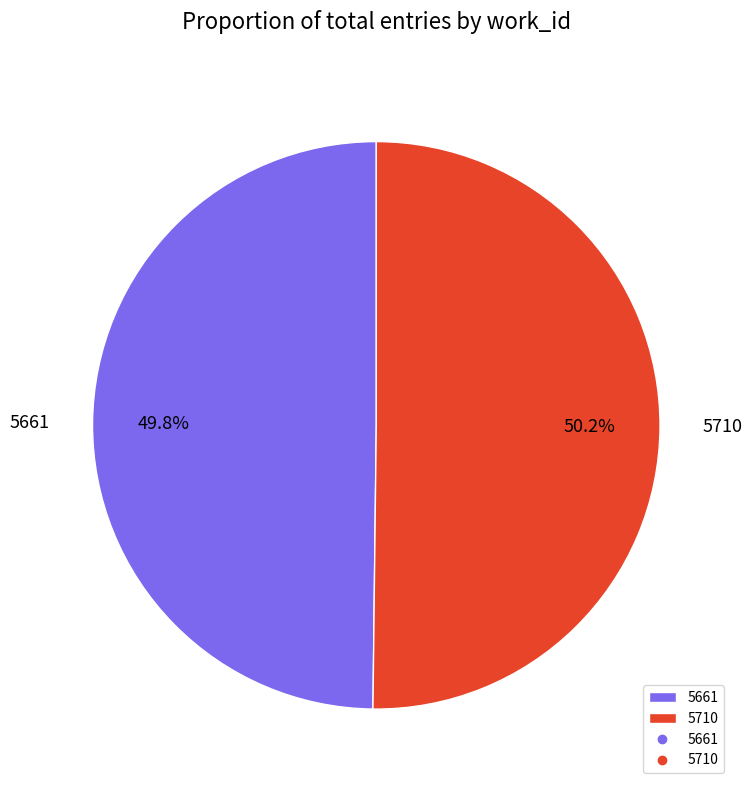

Does any single category account for the majority?

Yes